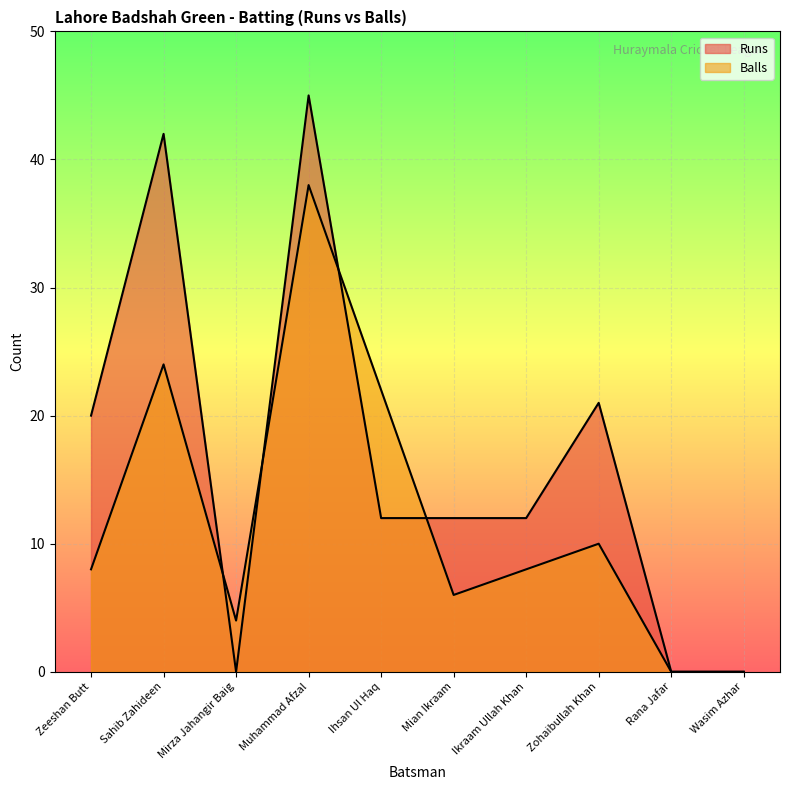

What is the difference between the second highest and second lowest values in the Runs series?

42